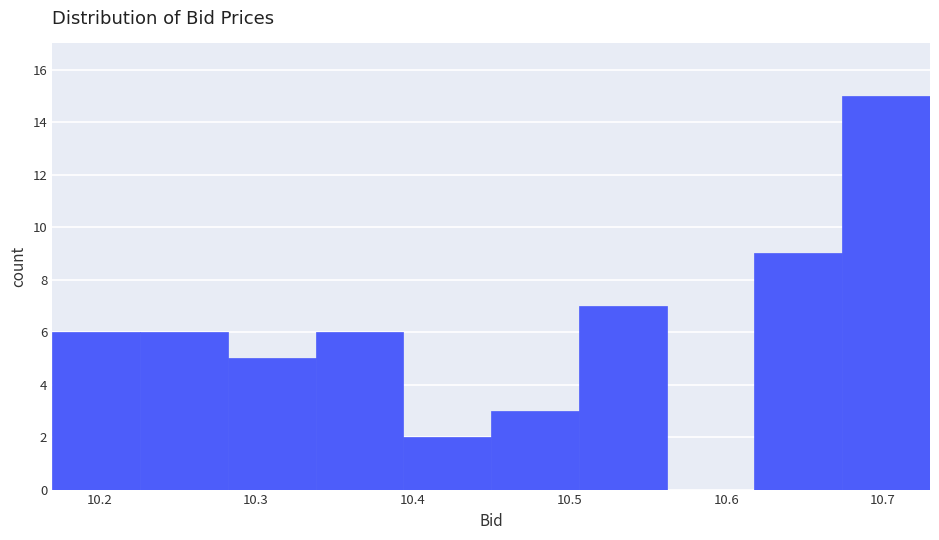

Reading left to right, list every bar in this chart as the range it spans on the x-axis followed by its height. Neither the bar edges nor the heights are printed on the chart, so give them approximately, as read against the axes.

10.170 to 10.226: 6
10.226 to 10.282: 6
10.282 to 10.338: 5
10.338 to 10.394: 6
10.394 to 10.450: 2
10.450 to 10.506: 3
10.506 to 10.562: 7
10.562 to 10.618: 0
10.618 to 10.674: 9
10.674 to 10.730: 15